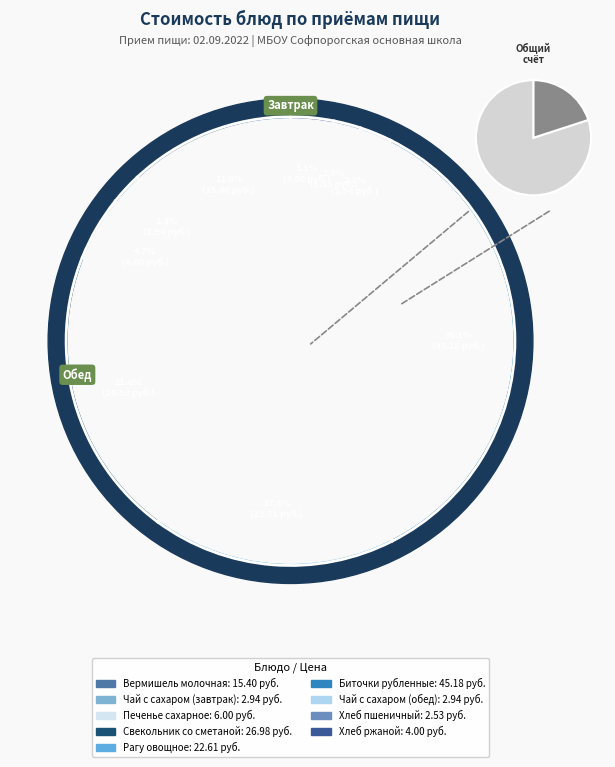

Does Биточки рубленные account for over 50% of the chart?

No